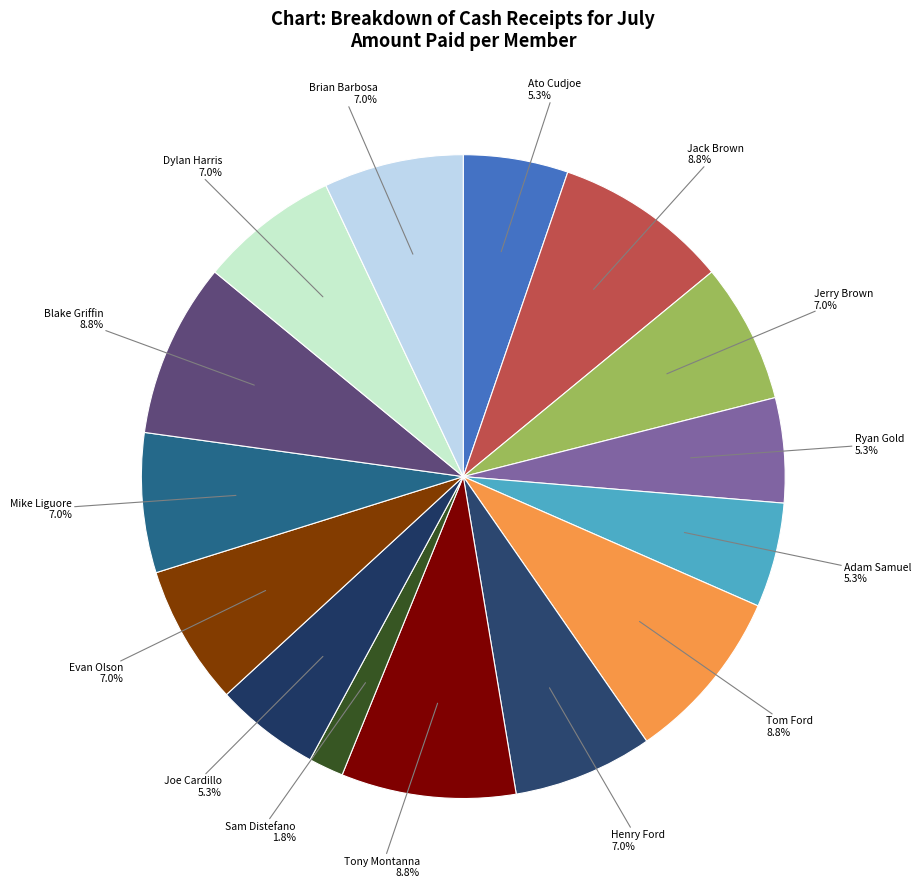

Count the number of slices in the pie.

15